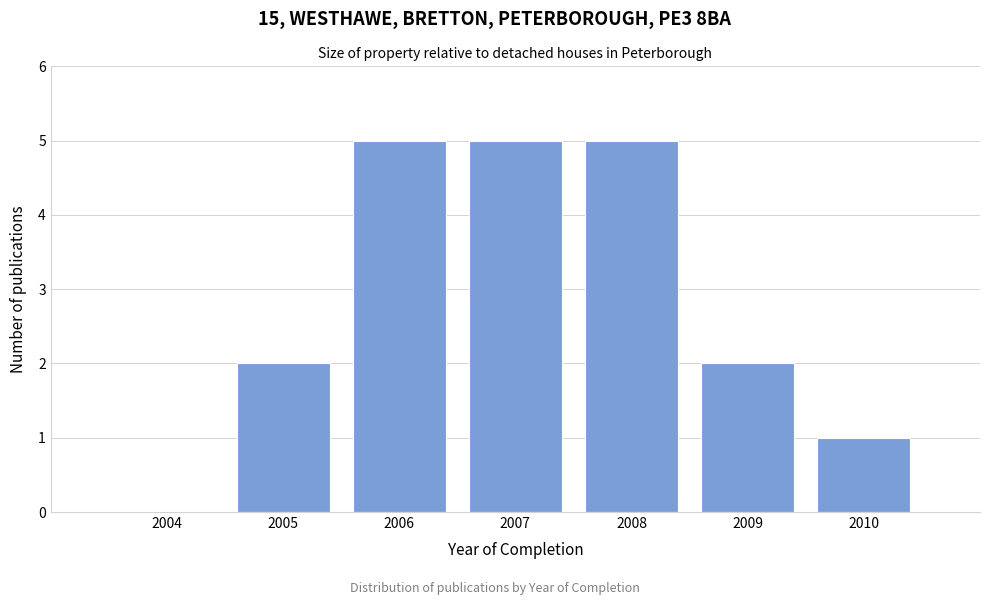

Reading left to right, list all the values displayed in this chart.

2004=0	2005=2	2006=5	2007=5	2008=5	2009=2	2010=1